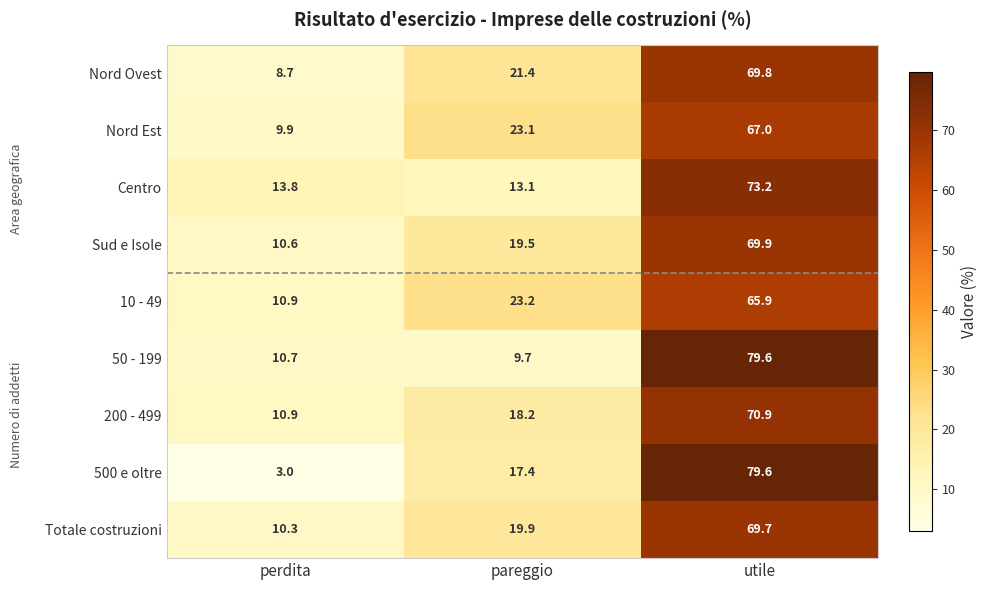

What is the sum of all Centro values?

100.1